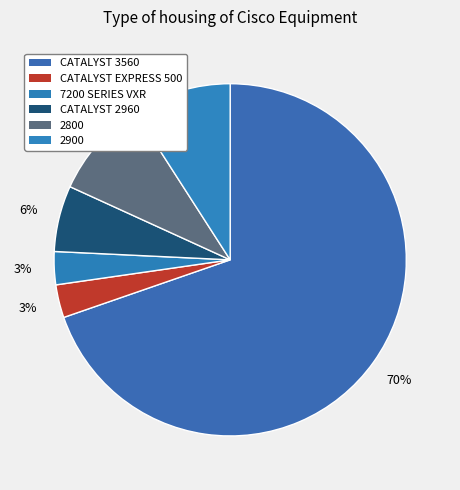

Is it true that CATALYST EXPRESS 500 is 3% of the pie?

True